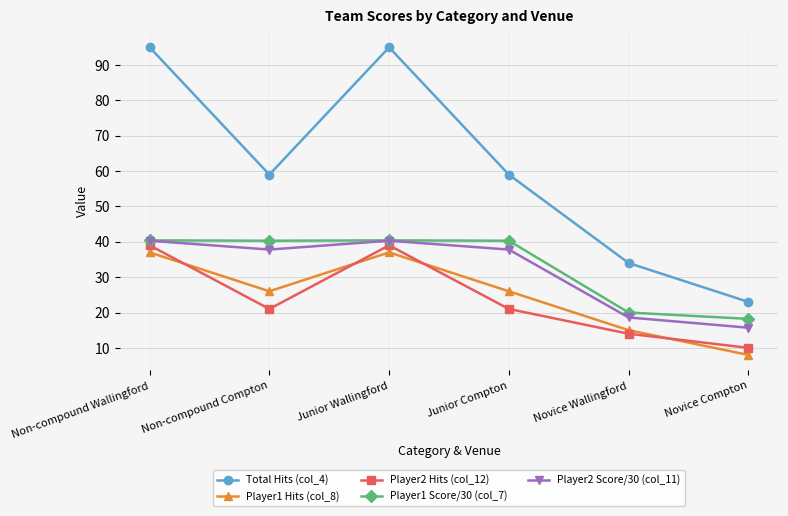

Where is the first local maximum for Player2 Hits (col_12)?

Junior Wallingford